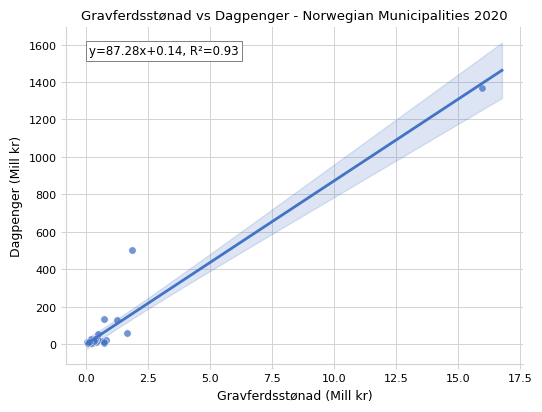

What Y value in the scatter plot is closest to 686?

500.6